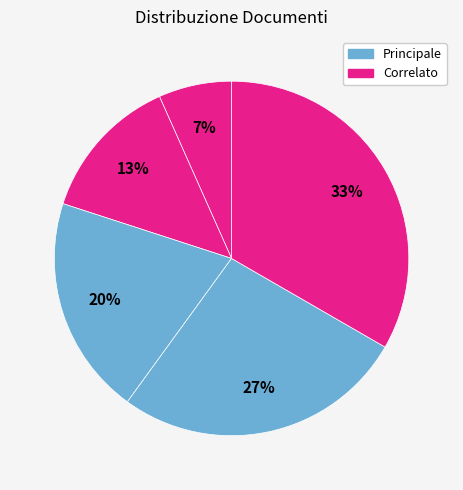

How many segments does this pie chart have?

5